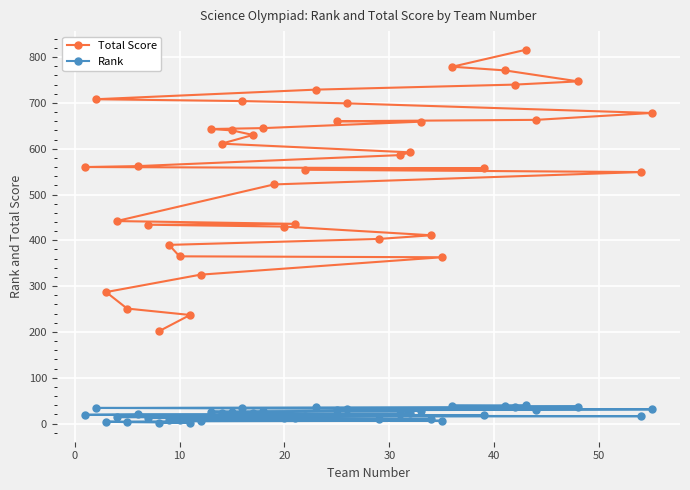

Which series has the largest total across all categories?

Total Score